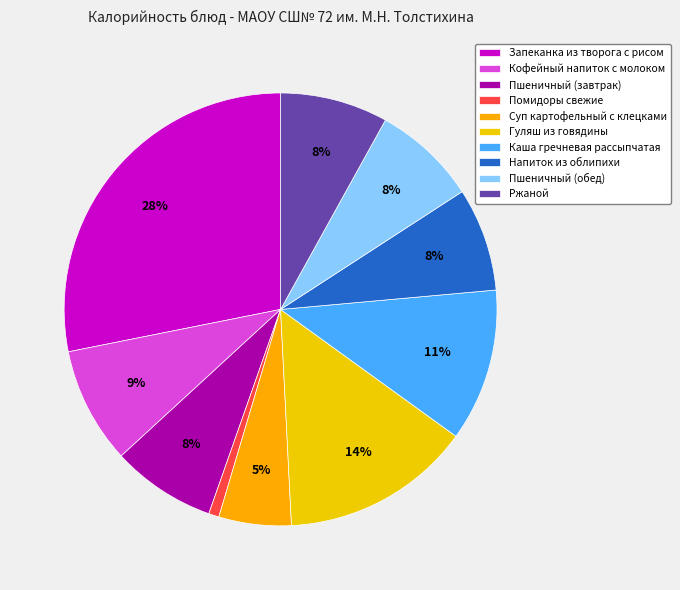

To the nearest percent, what percentage of the pie is Пшеничный (обед)?

8%